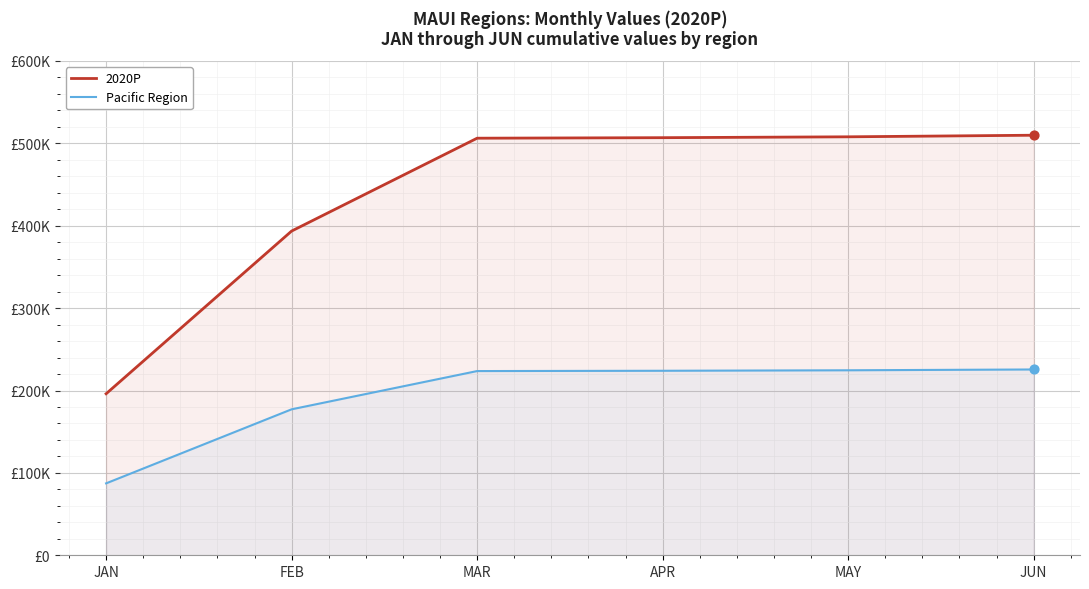

Is the value of 2020P at APR greater than the value of Pacific Region at MAR?

Yes